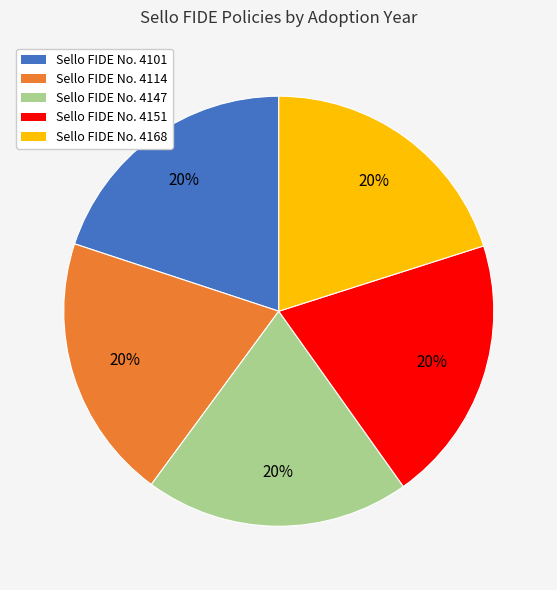

Is Sello FIDE No. 4151 the majority of the pie?

No